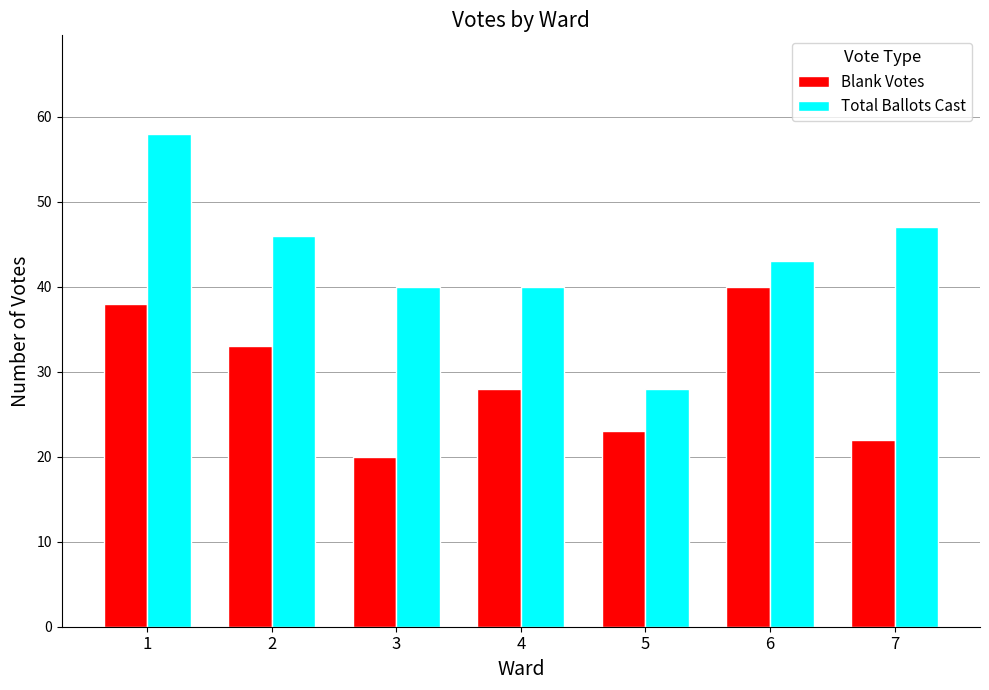

How many bars are there in total?

14